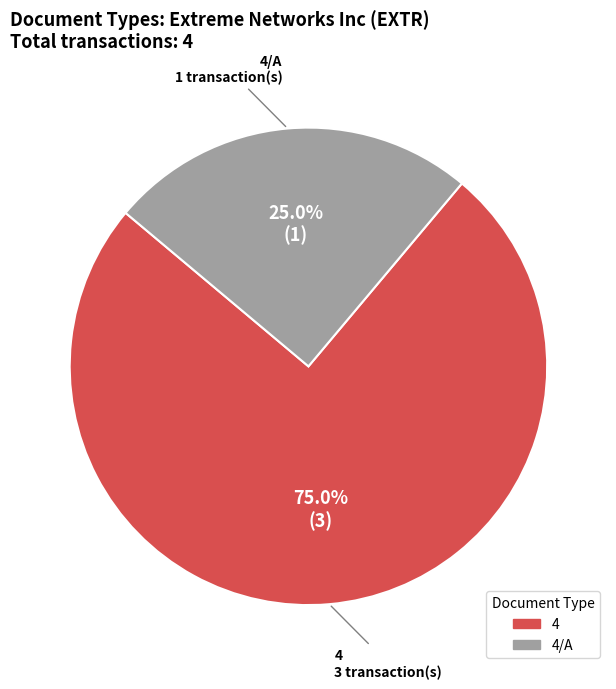

Is the sum of 4 and 4/A greater than half?

Yes